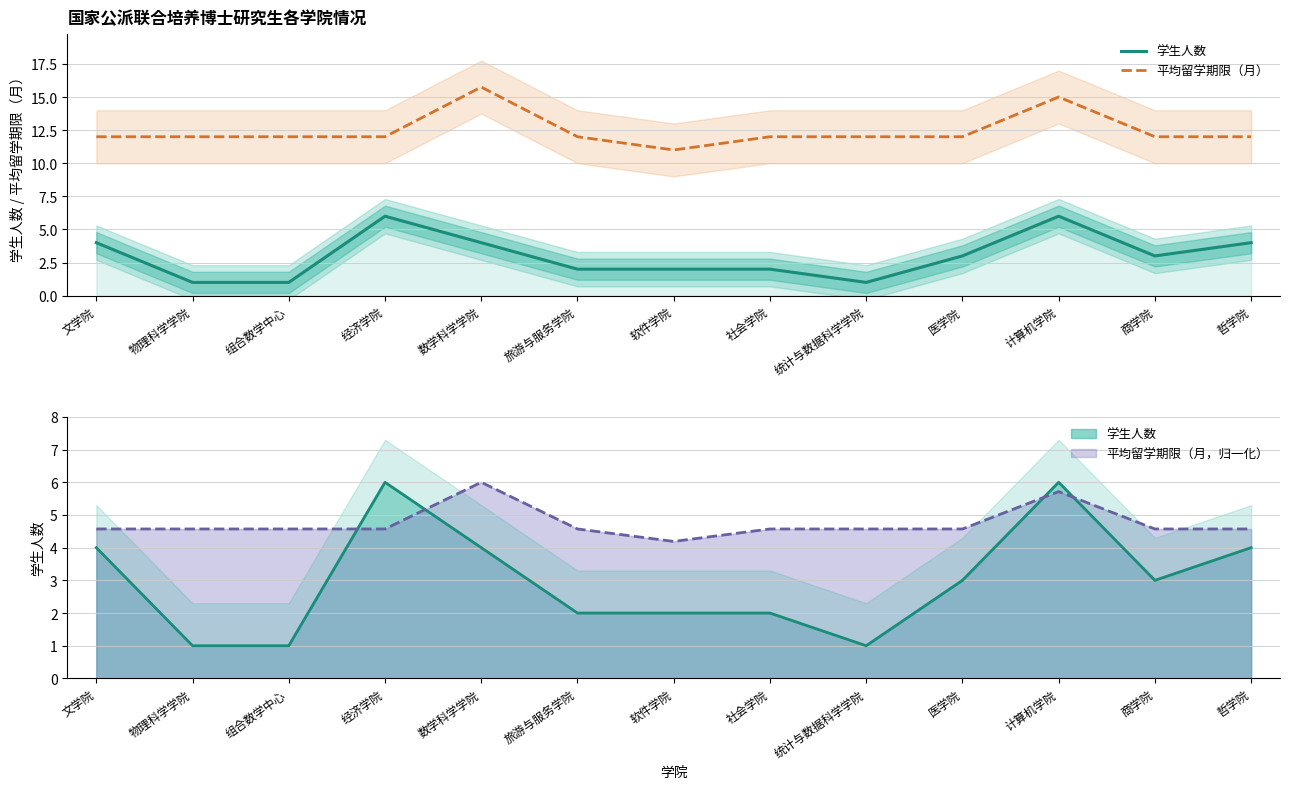

True or false: 平均留学期限（月） has more than 2 points higher than both neighbors.

False